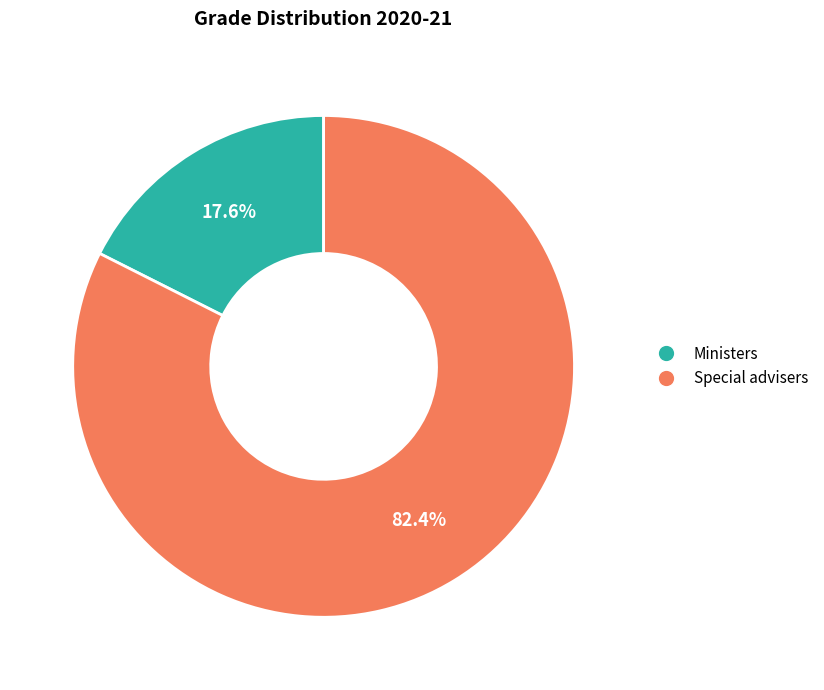

Is it true that Special advisers is 92% of the pie?

False